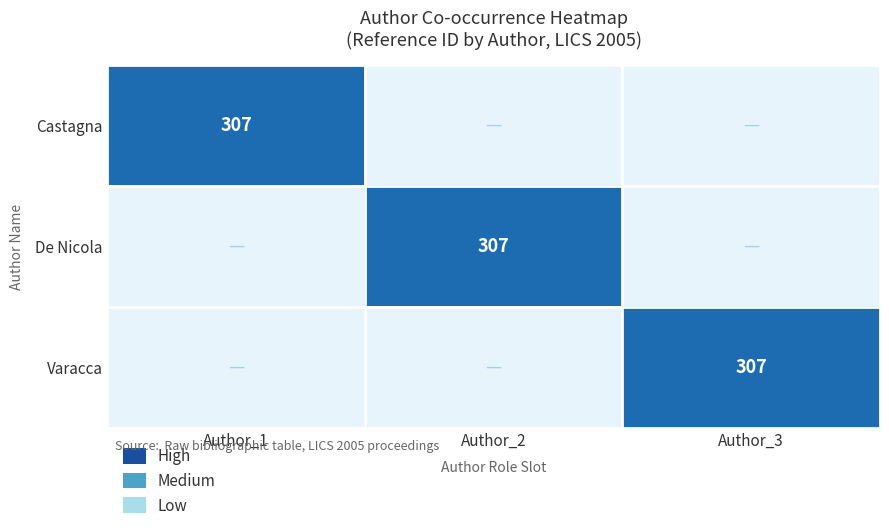

Which series has the largest total across all categories?

Castagna